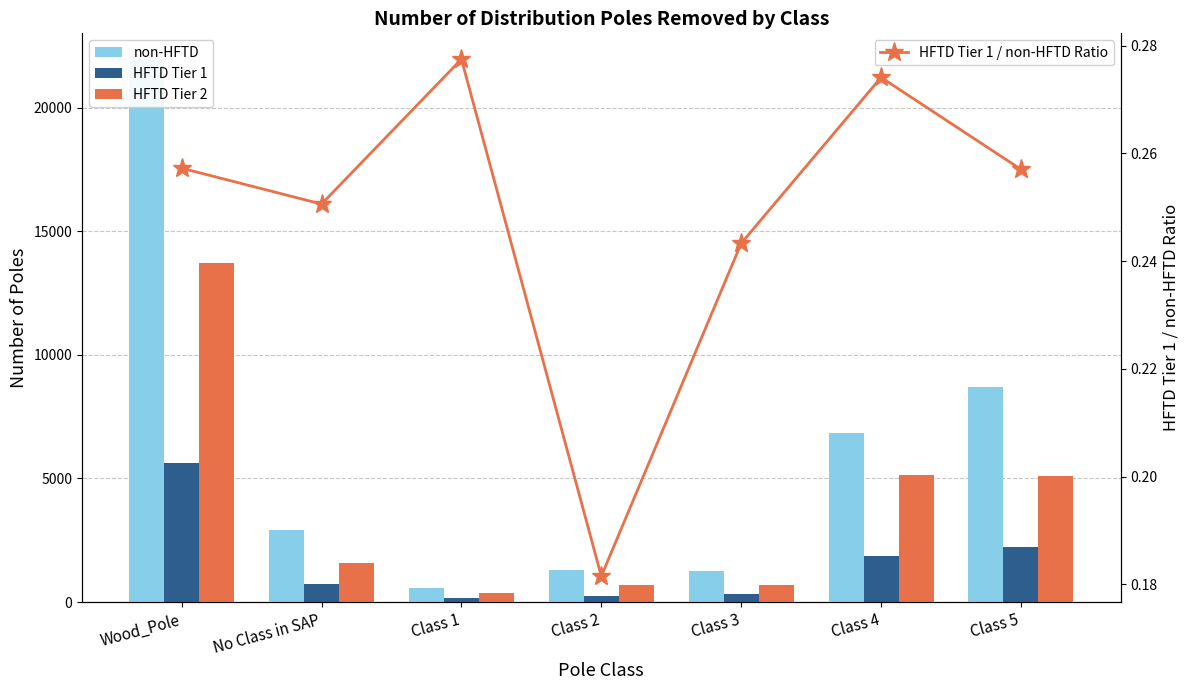

List the series in order of their peak value, highest first.

non-HFTD, HFTD Tier 2, HFTD Tier 1, HFTD Tier 1 / non-HFTD Ratio